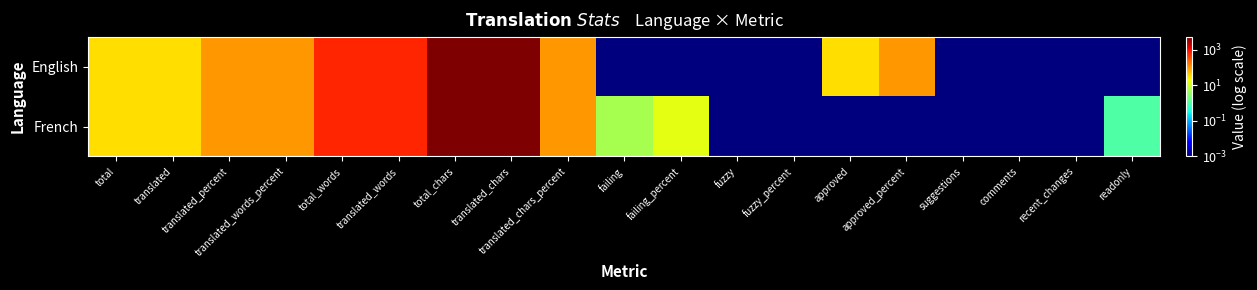

Reading left to right, list all the values displayed in this chart.

English: total=32.0	translated=32.0	translated_percent=100.0	translated_words_percent=100.0	total_words=647.0	translated_words=647.0	total_chars=4982.0	translated_chars=4982.0	translated_chars_percent=100.0	failing=0.0	failing_percent=0.0	fuzzy=0.0	fuzzy_percent=0.0	approved=32.0	approved_percent=100.0	suggestions=0.0	comments=0.0	recent_changes=0.0	readonly=0.0
French: total=32.0	translated=32.0	translated_percent=100.0	translated_words_percent=100.0	total_words=647.0	translated_words=647.0	total_chars=4982.0	translated_chars=4982.0	translated_chars_percent=100.0	failing=5.0	failing_percent=15.6	fuzzy=0.0	fuzzy_percent=0.0	approved=0.0	approved_percent=0.0	suggestions=0.0	comments=0.0	recent_changes=0.0	readonly=1.0